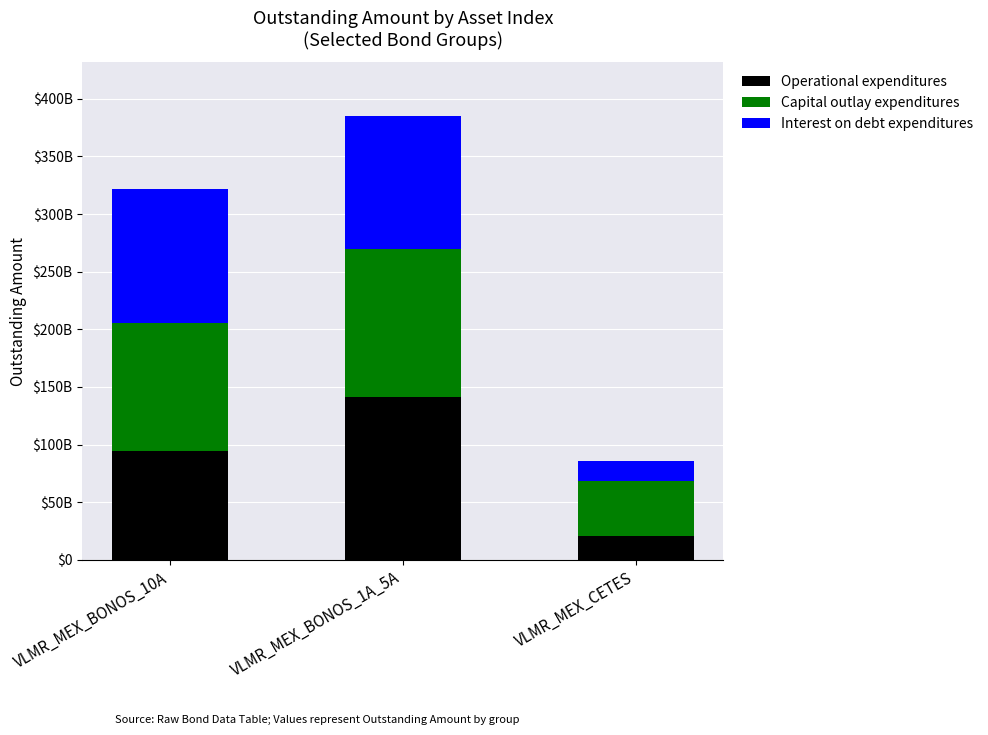

The Capital outlay expenditures series shows 128350810900 at VLMR_MEX_BONOS_1A_5A. True or false?

True